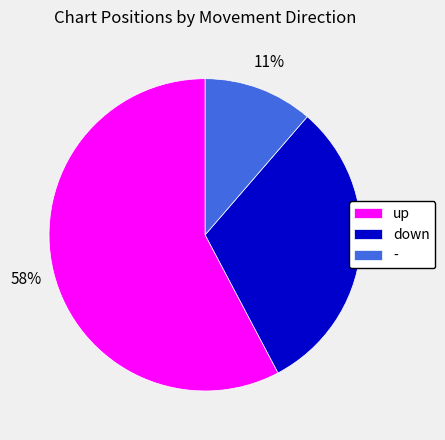

Do down and - together represent more than half of the pie?

No